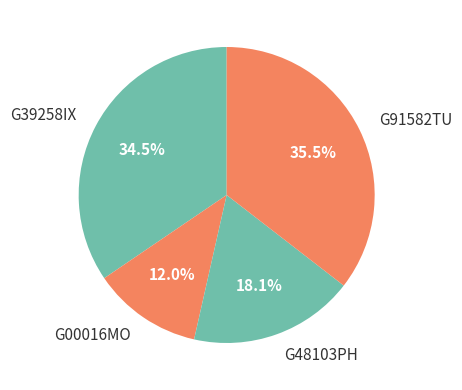

Approximately how many times larger is the value at G00016MO compared to G39258IX?

0.3